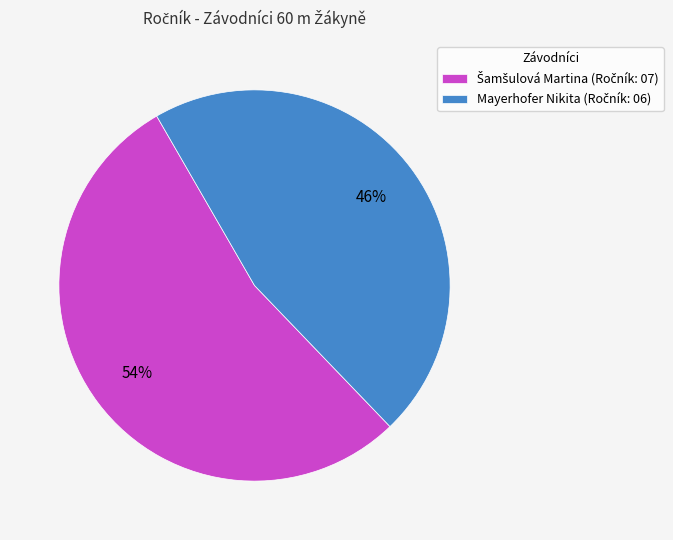

To the nearest percent, what is the average slice percentage?

50%